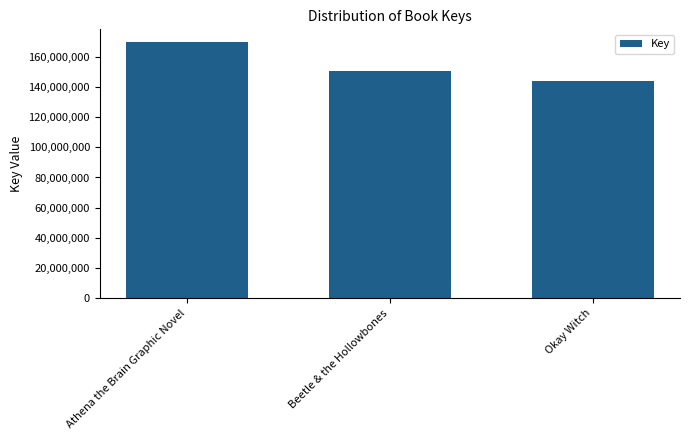

What is the change in value from Athena the Brain Graphic Novel to Okay Witch?

-25453428